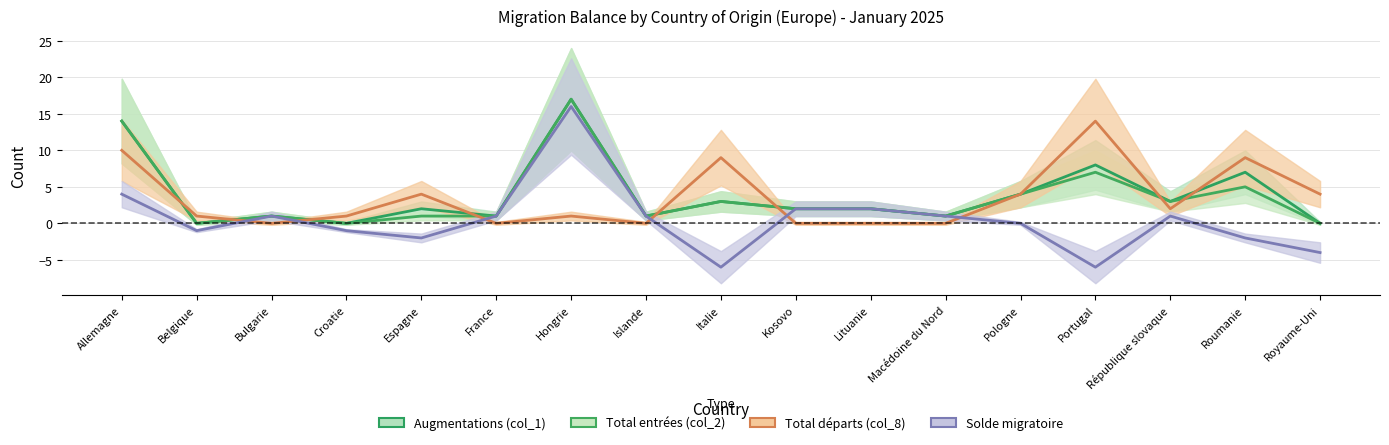

What is the label of the 5th point from the left?

Espagne